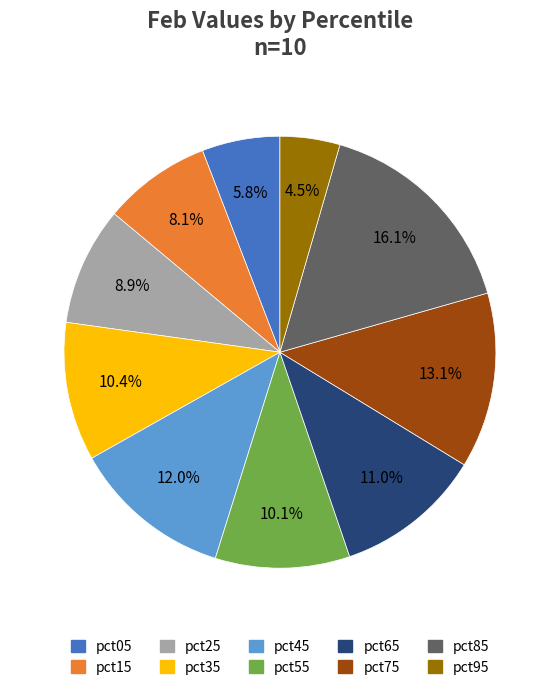

How many slices are in this pie chart?

10